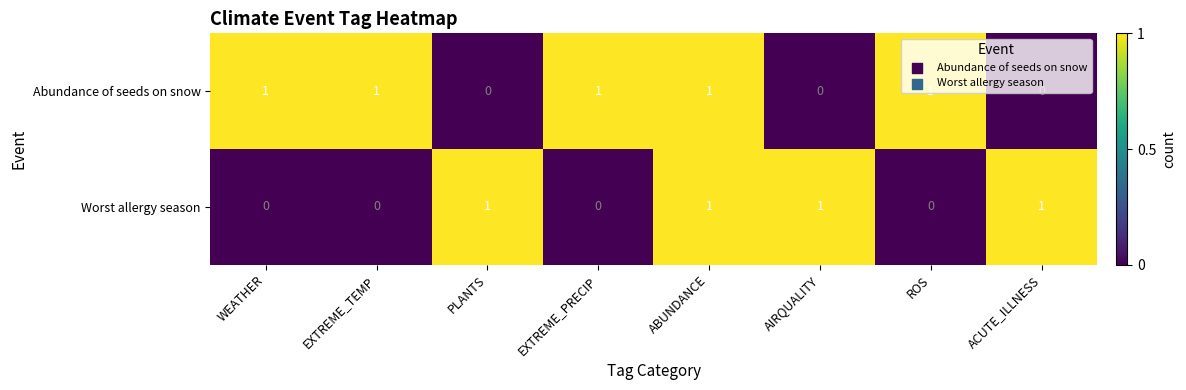

What is the sum of all Worst allergy season values?

4